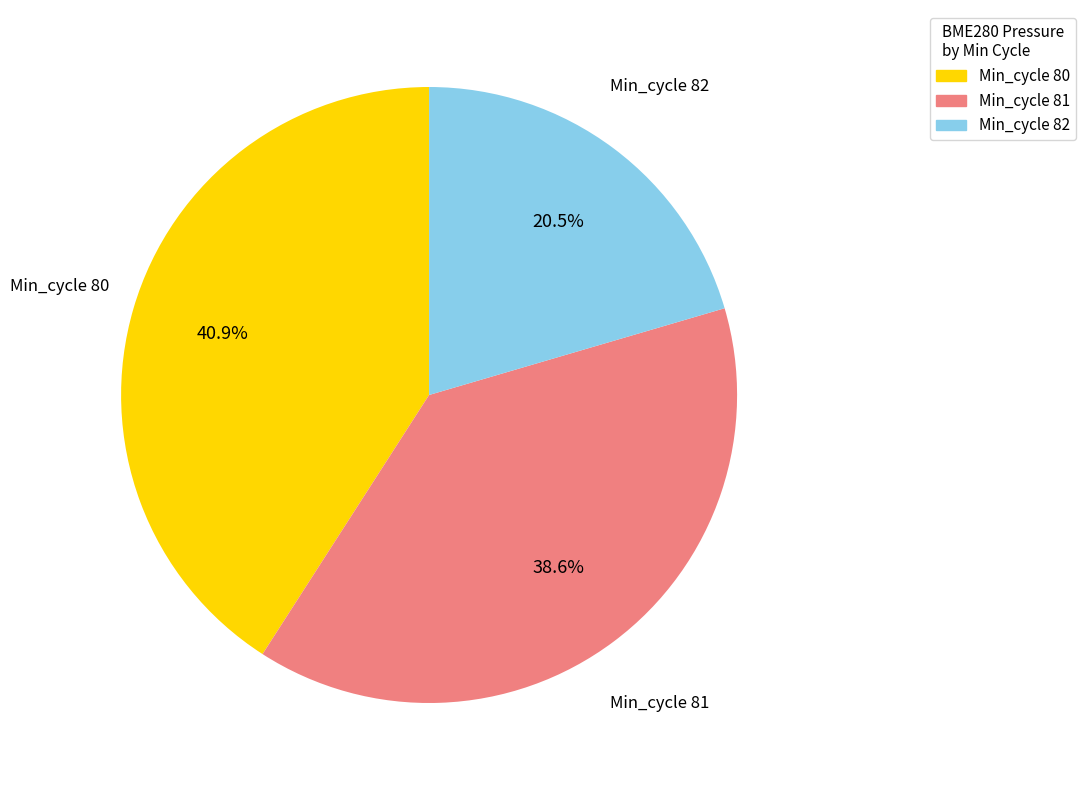

How many slices are in this pie chart?

3